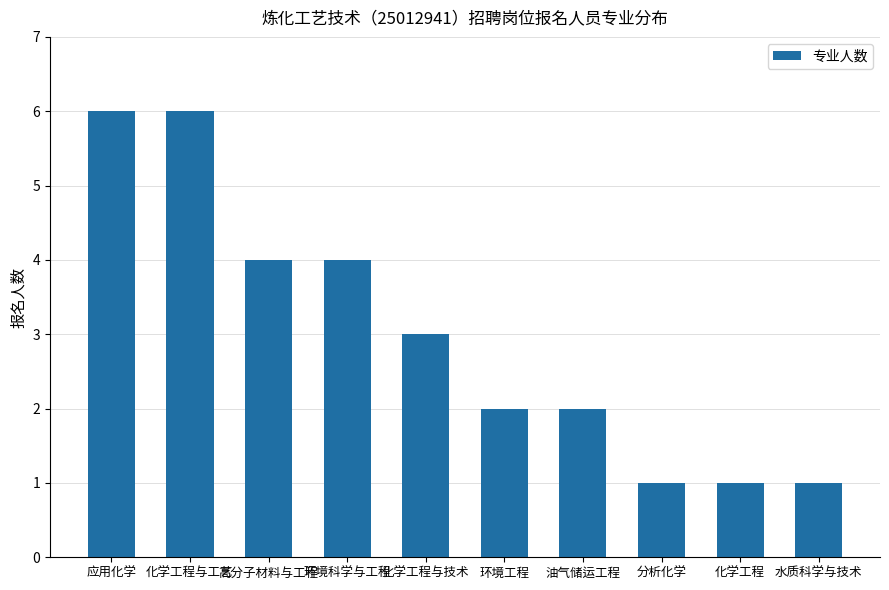

Reading left to right, what are all the values shown in this chart?

应用化学=6	化学工程与工艺=6	高分子材料与工程=4	环境科学与工程=4	化学工程与技术=3	环境工程=2	油气储运工程=2	分析化学=1	化学工程=1	水质科学与技术=1